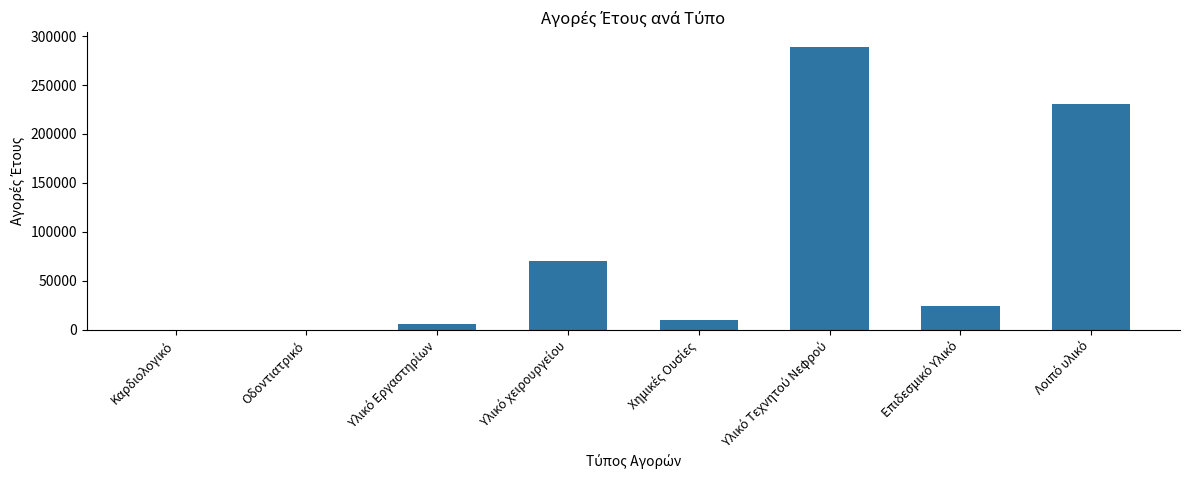

What is the maximum value shown in the chart?

289359.1